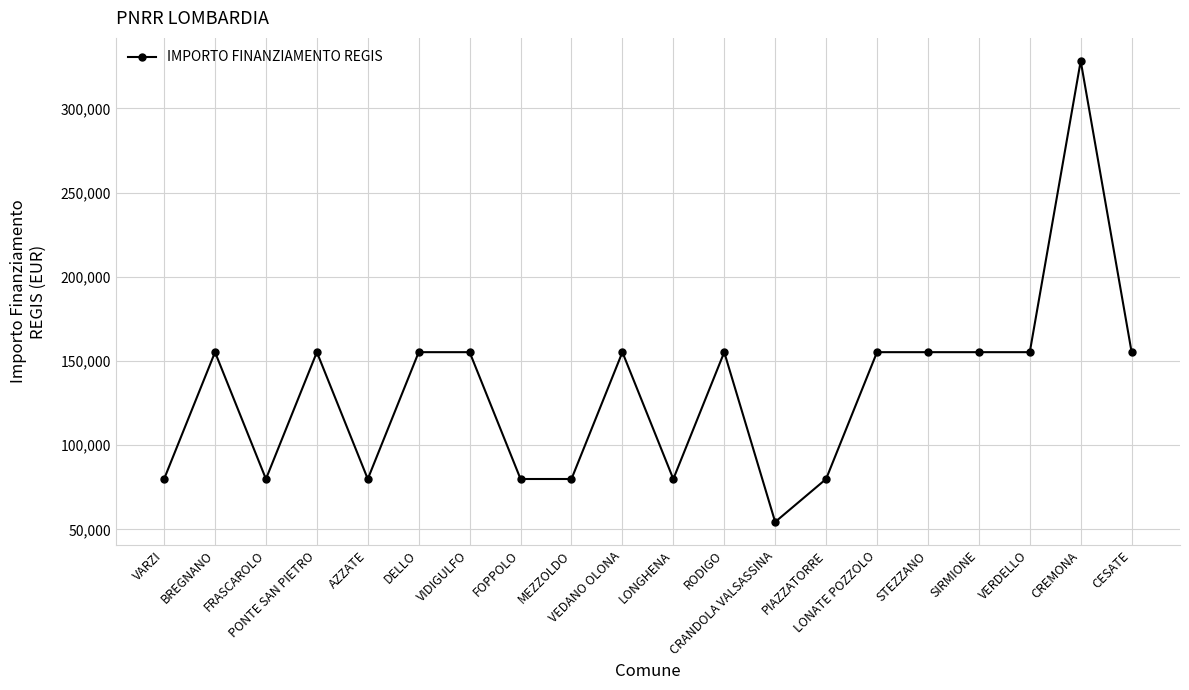

What is the label of the 15th point from the left?

LONATE POZZOLO